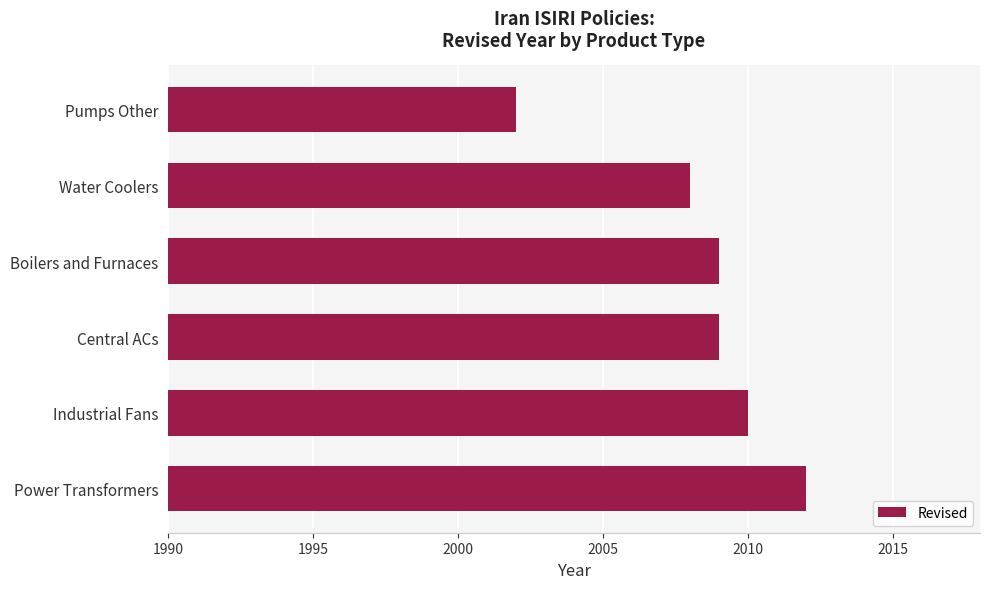

How many values are between 2008 and 2010?

4